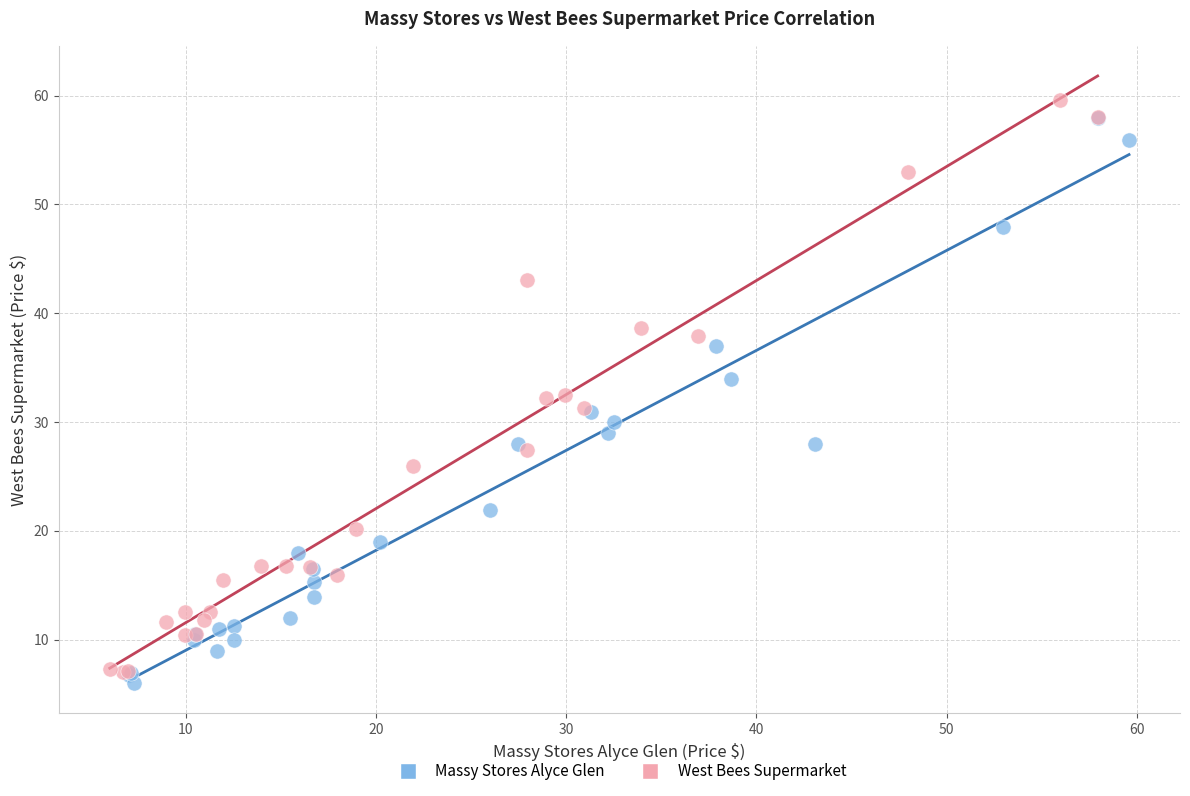

What are all the series names shown in the legend?

Massy Stores Alyce Glen, West Bees Supermarket